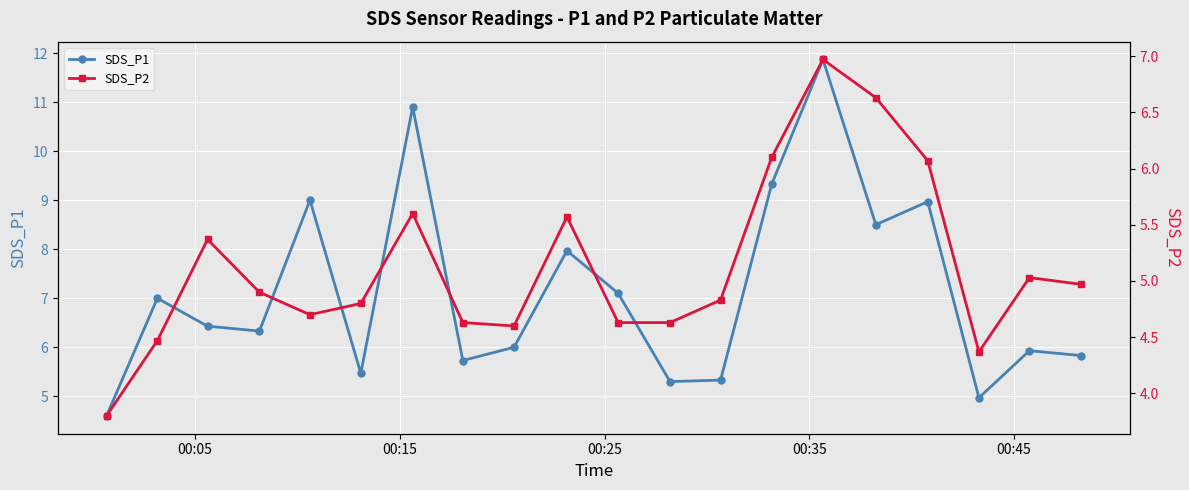

Which series has the widest spread of values?

SDS_P1